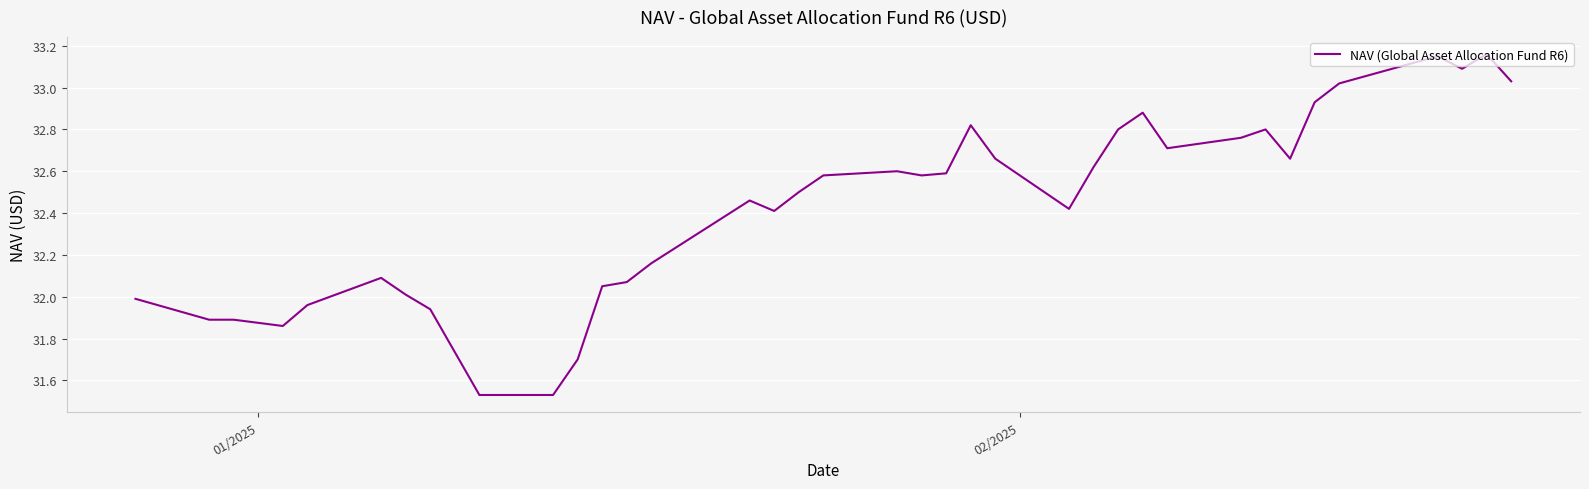

What is the difference between the maximum and minimum values?

1.6